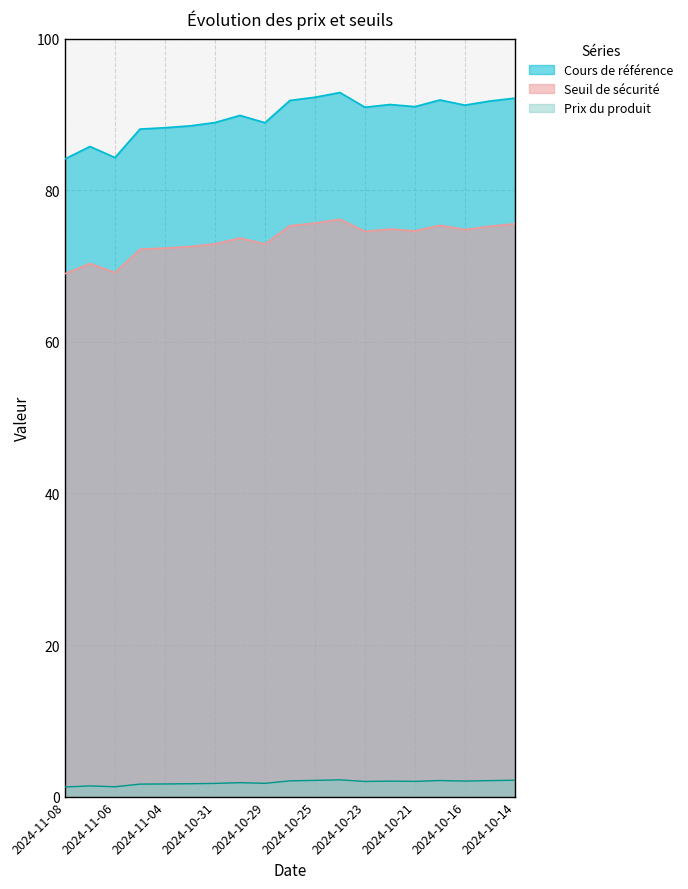

Rank the series at 2024-10-18 from highest to lowest value.

Cours de référence, Seuil de sécurité, Prix du produit